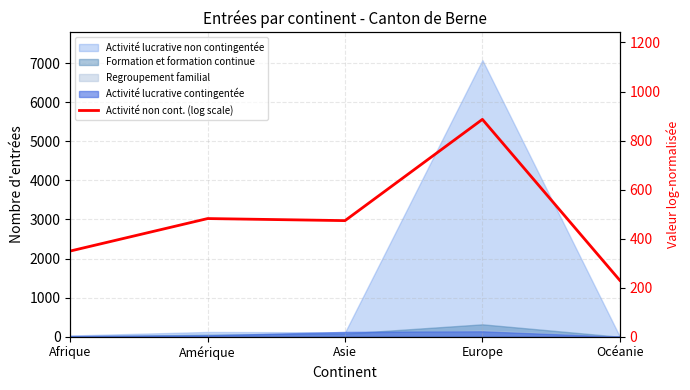

True or false: the data shows 1284.3 at Europe.

False